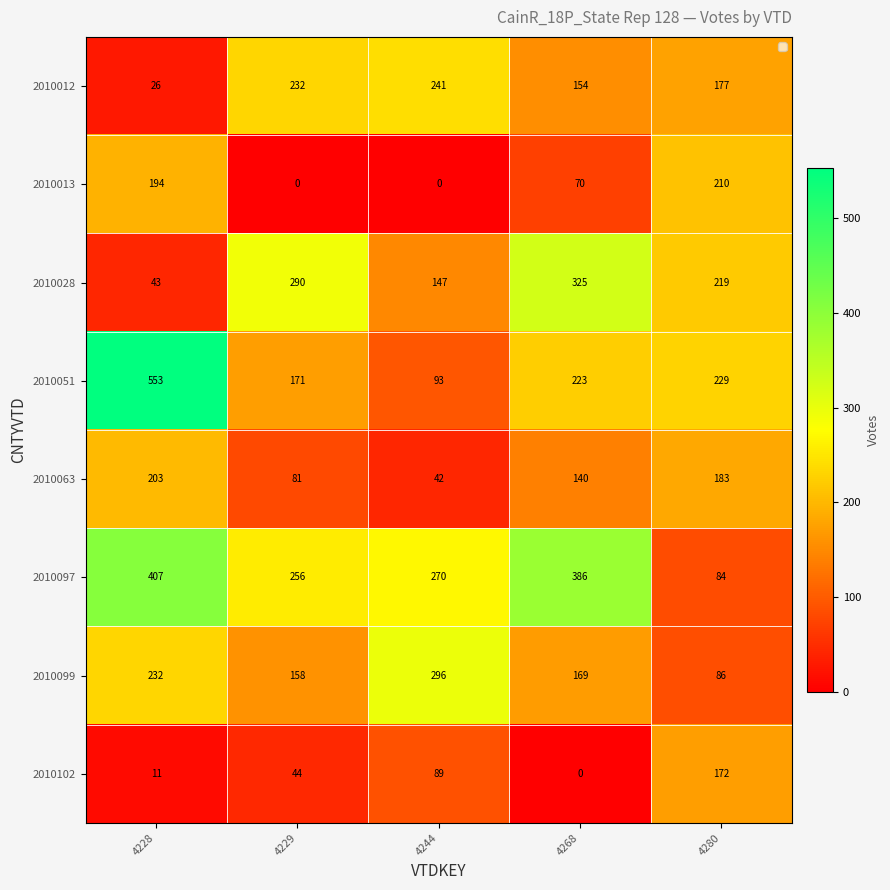

Which series has the largest range (max minus min)?

2010051